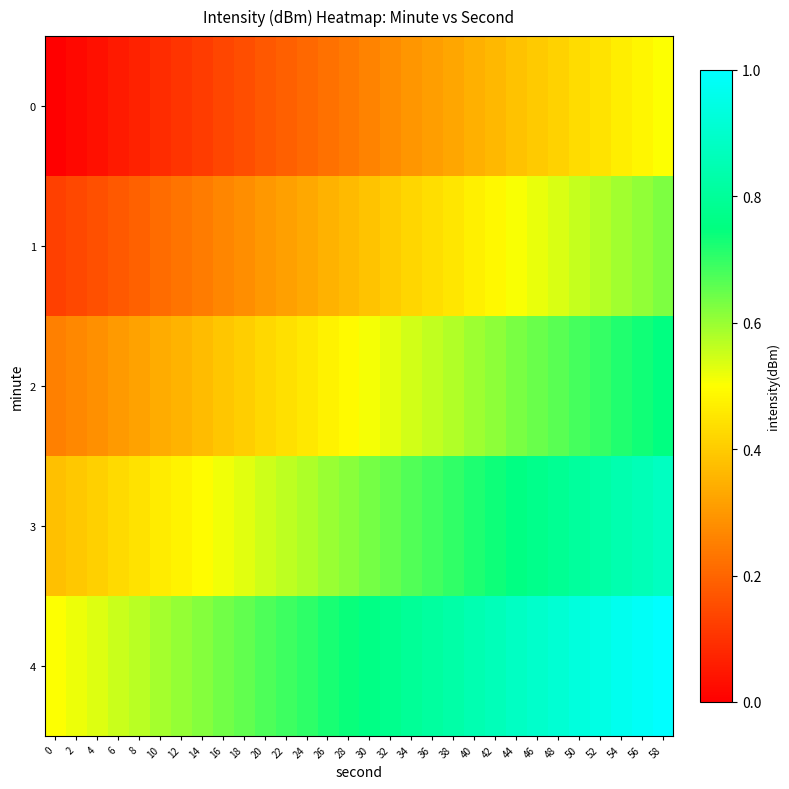

What is the difference between the highest and lowest values at 54?

0.5